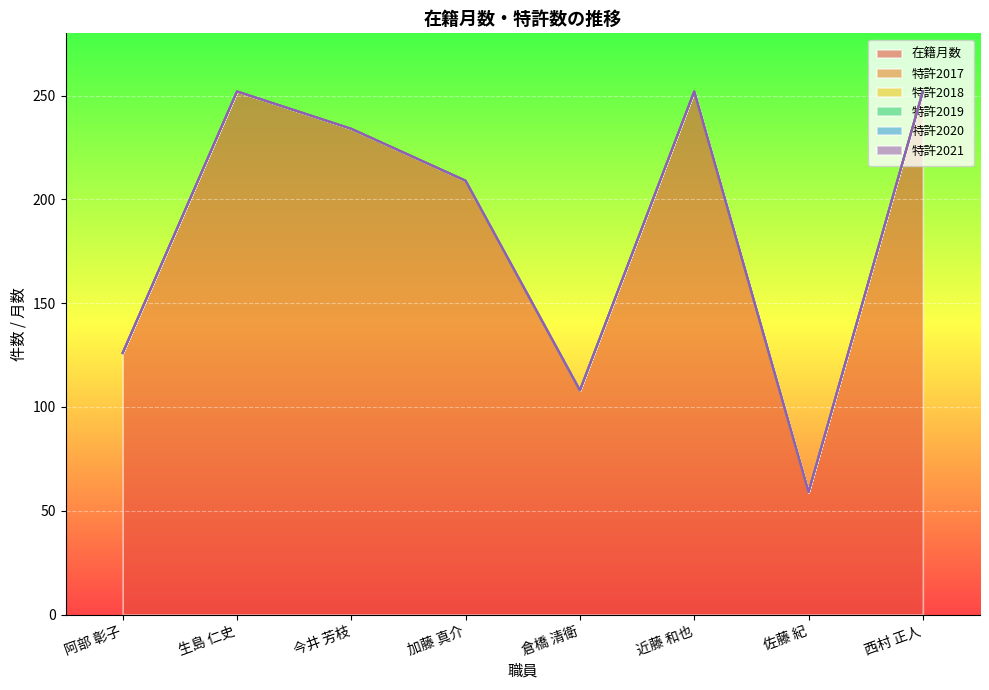

Rank the series at 西村 正人 from highest to lowest value.

在籍月数, 特許2017, 特許2018, 特許2019, 特許2020, 特許2021